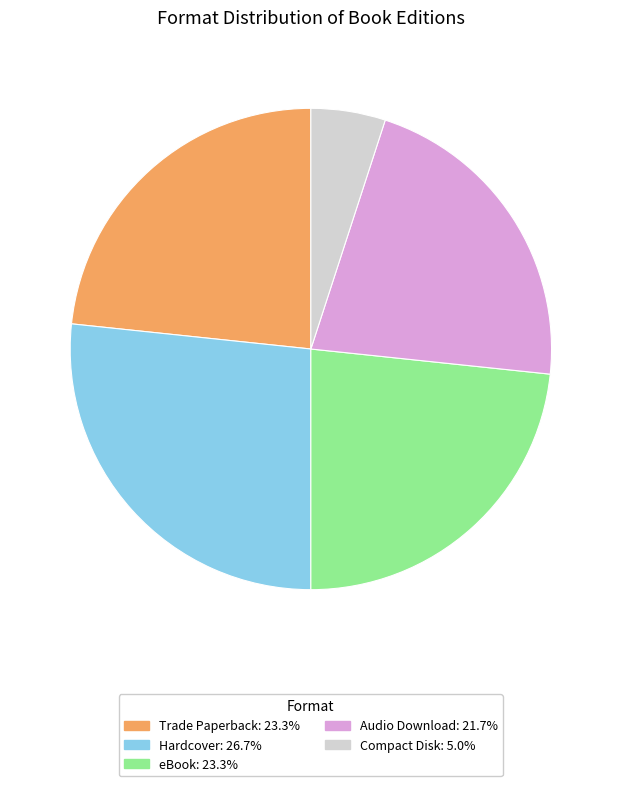

Which category has the smallest portion of the pie?

Compact Disk